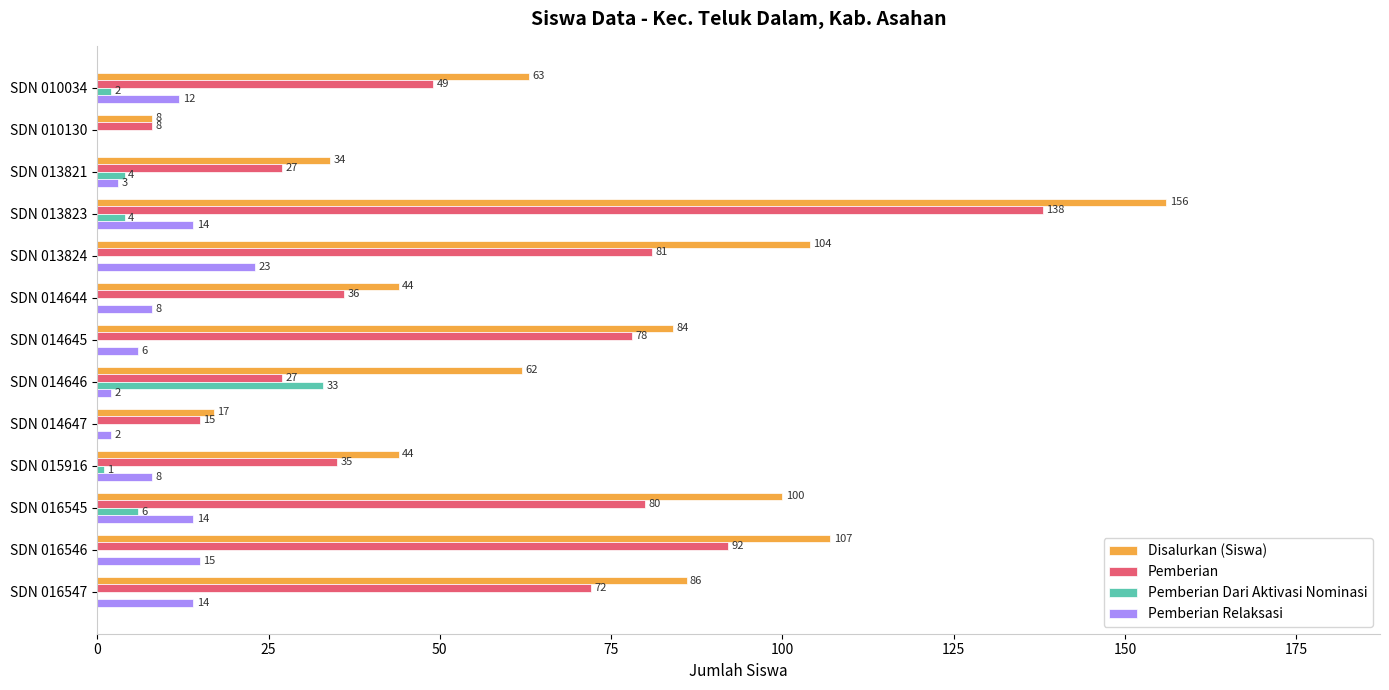

What is the sum of the Disalurkan (Siswa) values at SDN 014646 and SDN 014644?

106